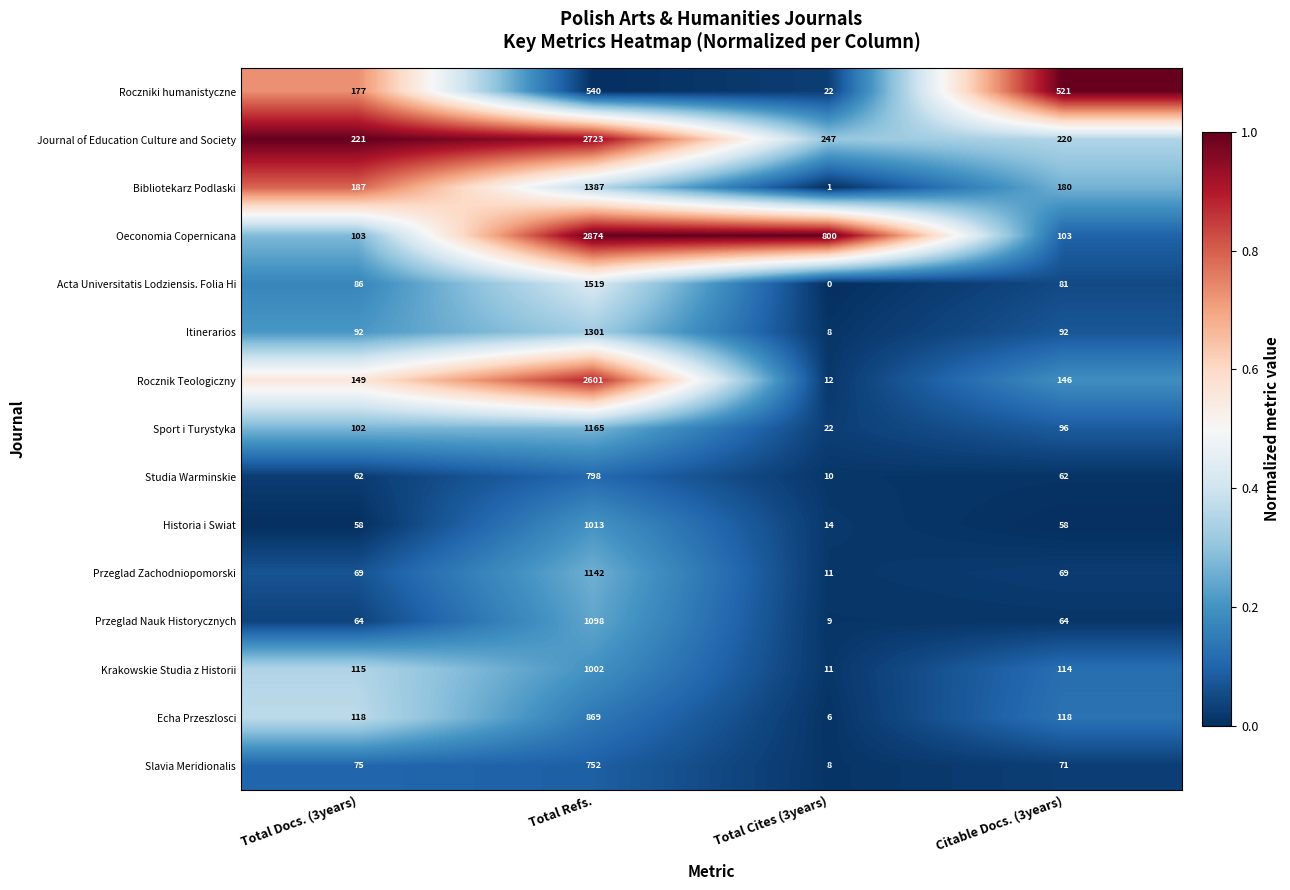

What is the difference between the second highest and minimum values in the Bibliotekarz Podlaski series?

186